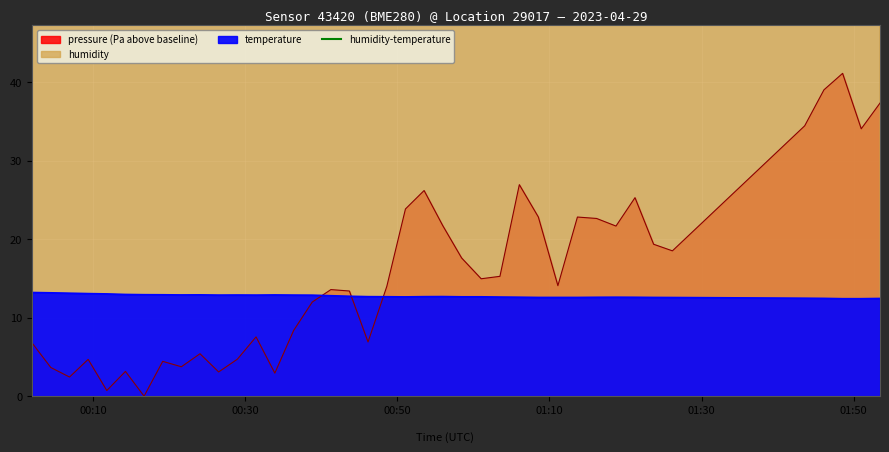

Which label corresponds to the smallest value in the chart?

00:10